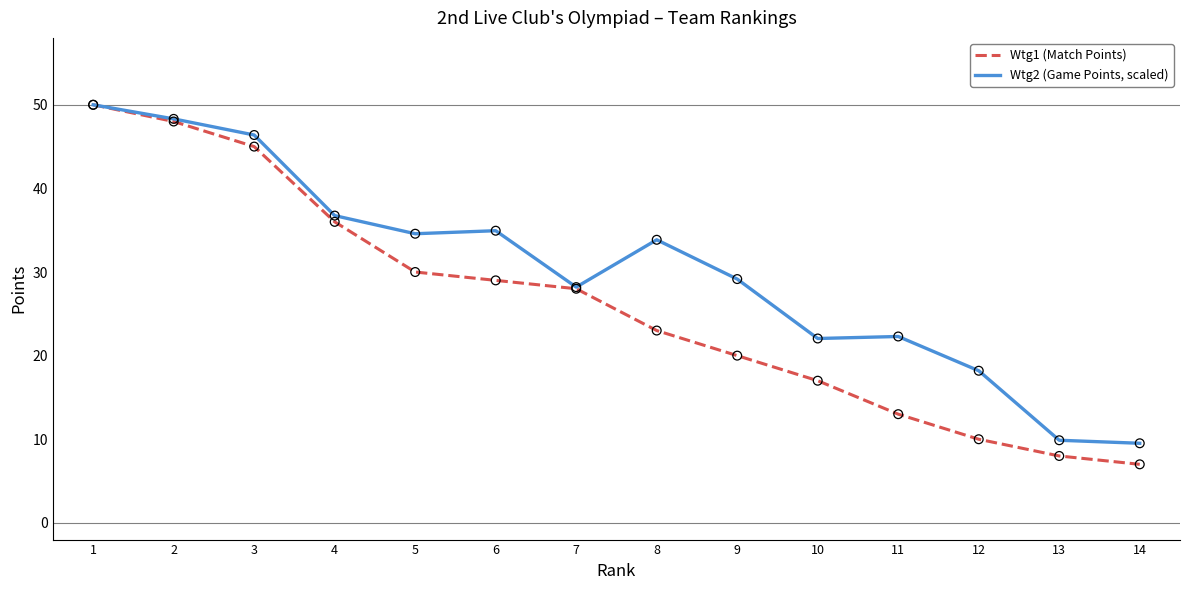

Which series has the largest total across all categories?

Wtg2 (Game Points, scaled)